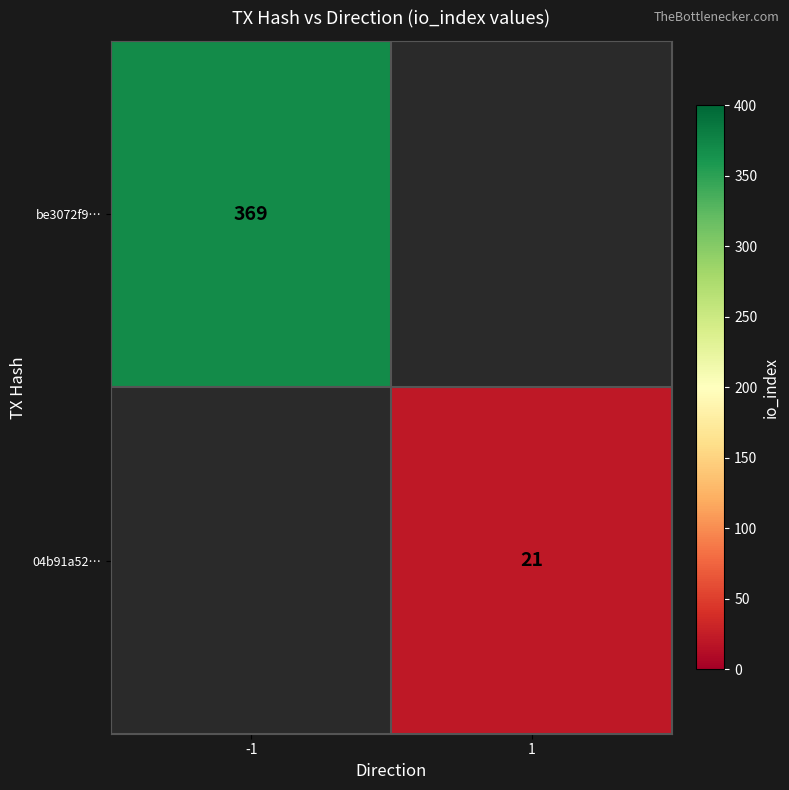

What is the maximum value shown in the chart?

369.0